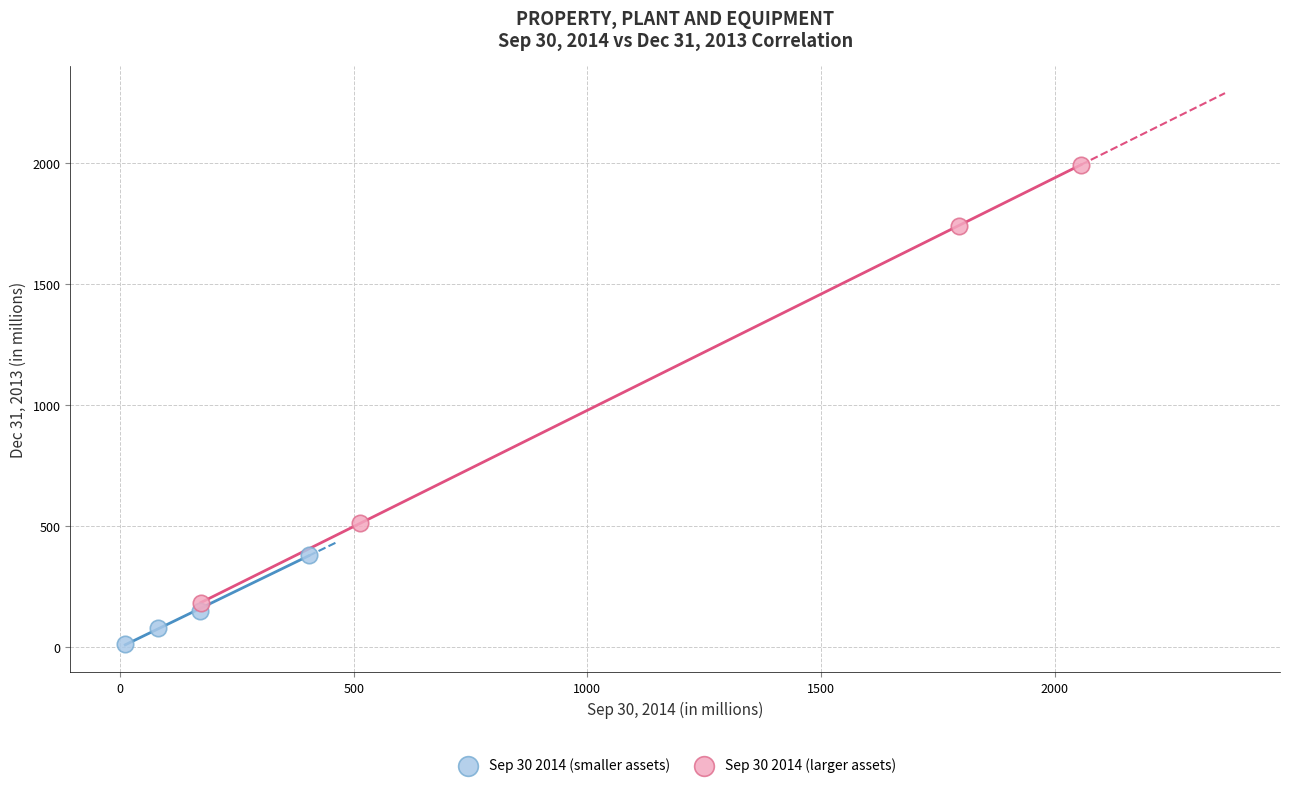

Which series has the widest spread of Y values?

Sep 30 2014 (larger assets)